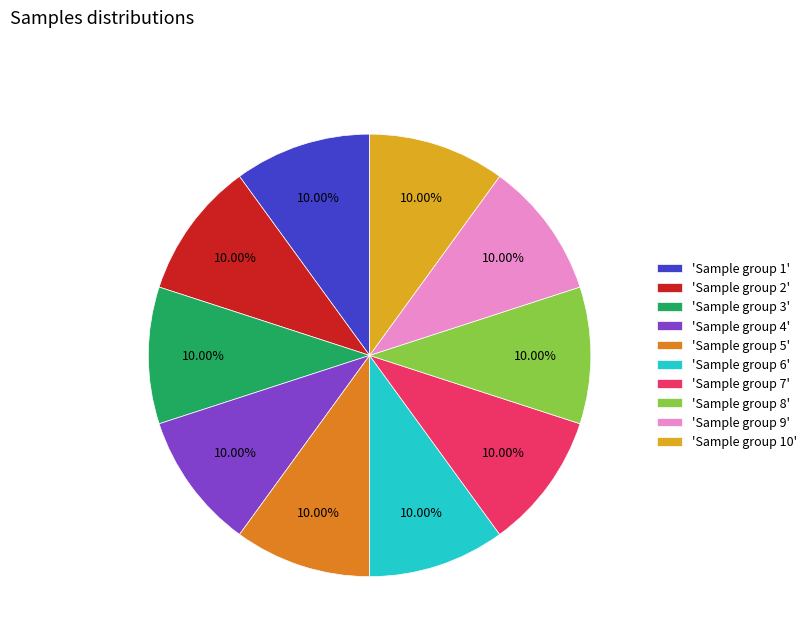

Approximately how many times larger is the value at 'Sample group 1' compared to 'Sample group 5'?

1.0